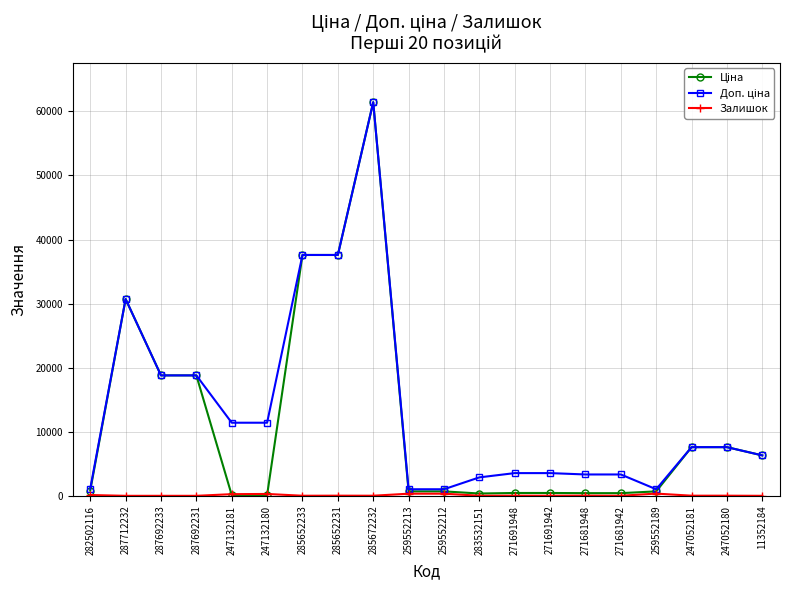

At which category is the sum across all series the highest?

285672232